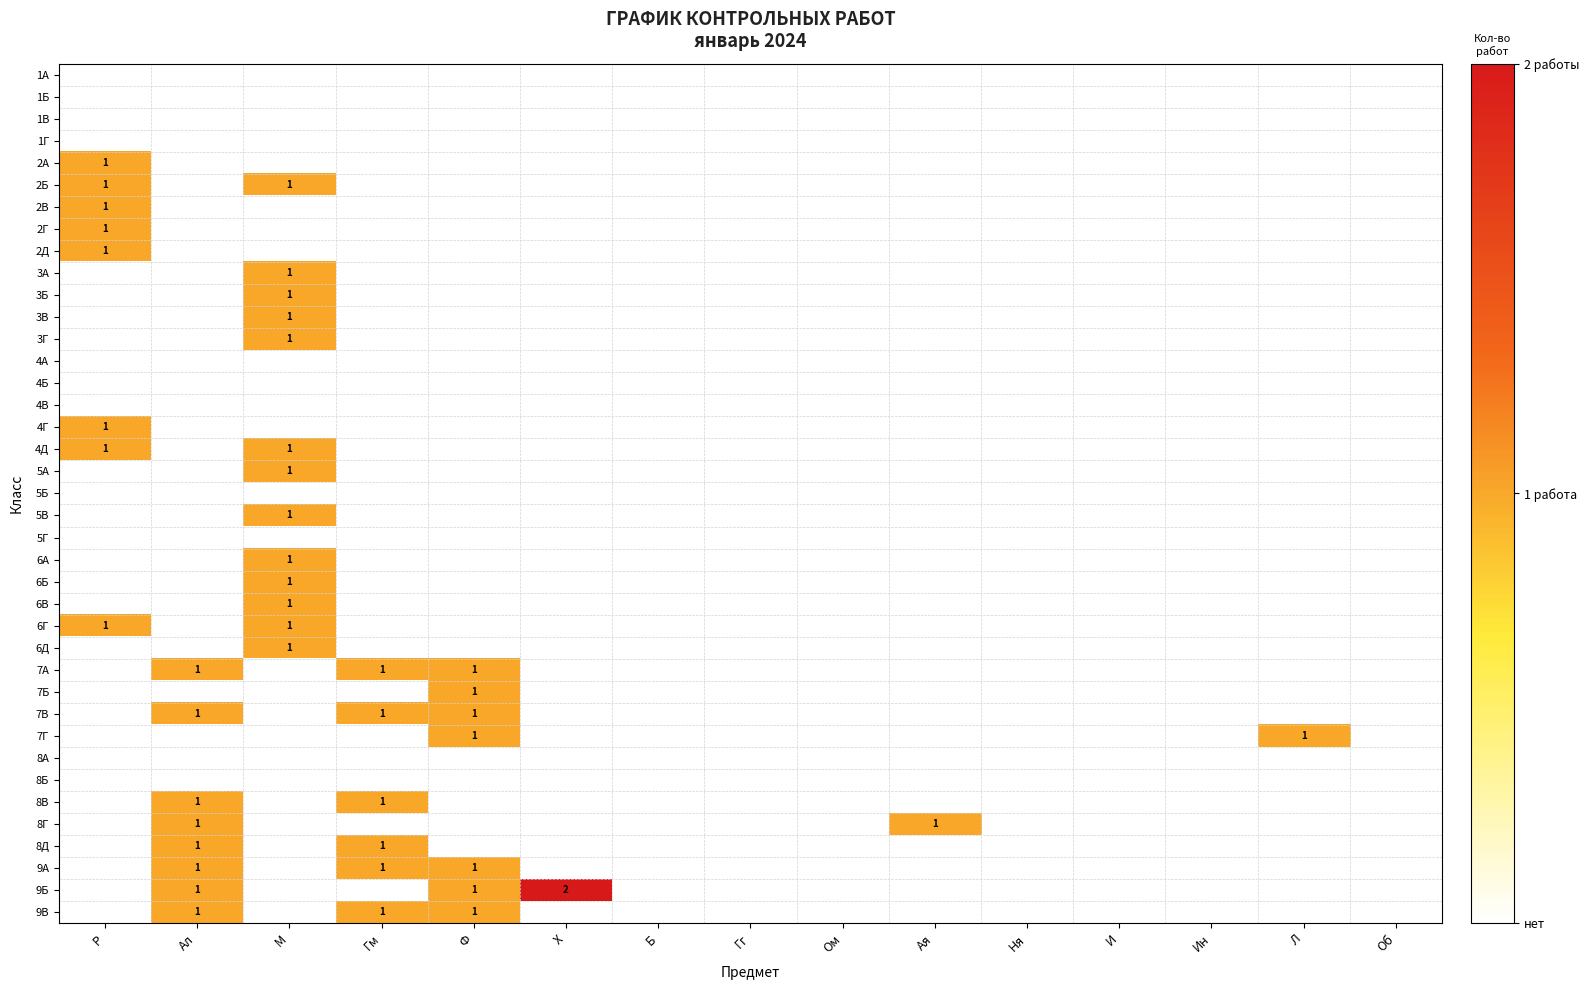

Is the value of 1А at Ом greater than the value of 7Г at Ня?

No